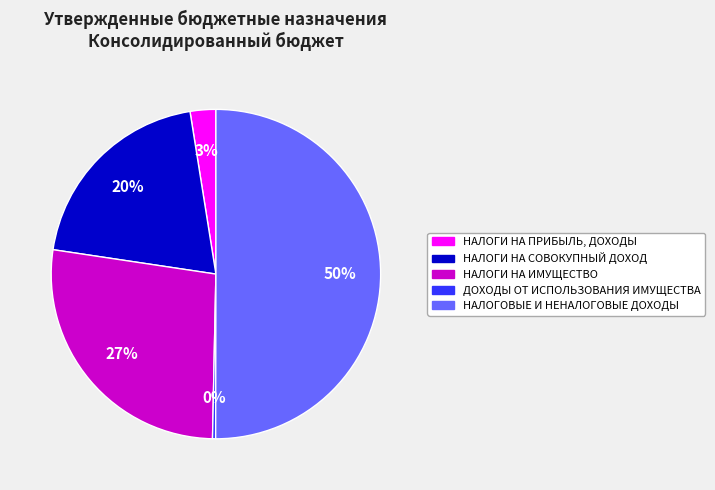

What percentage is the НАЛОГИ НА ИМУЩЕСТВО slice, to the nearest percent?

27%